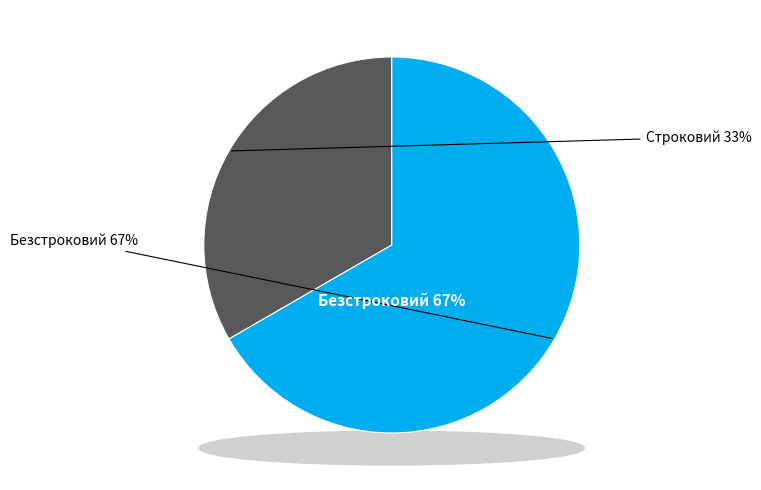

How many slices are in this pie chart?

2